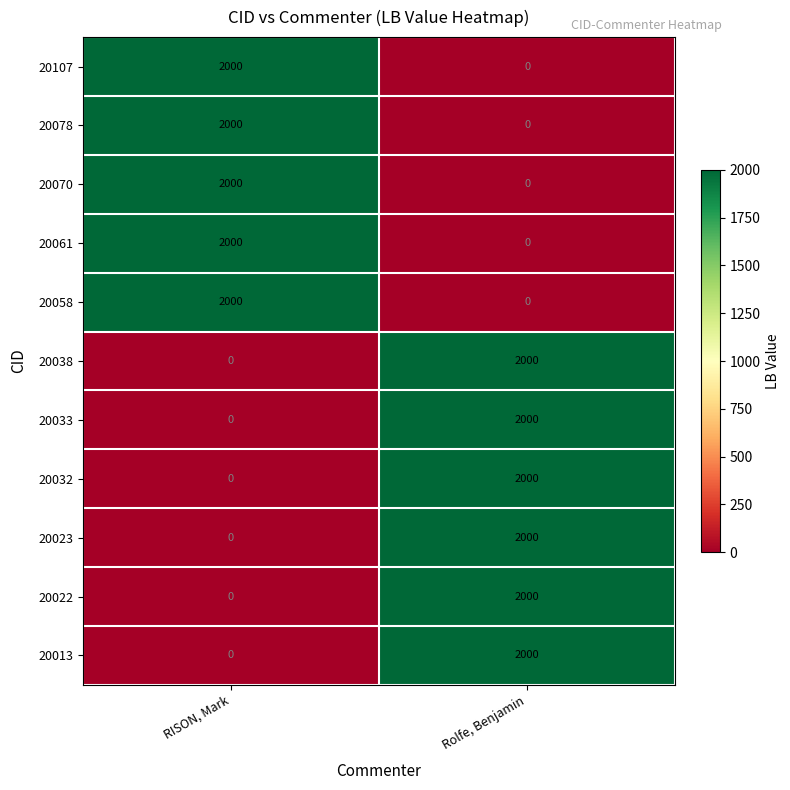

How many categories are shown in the chart?

2